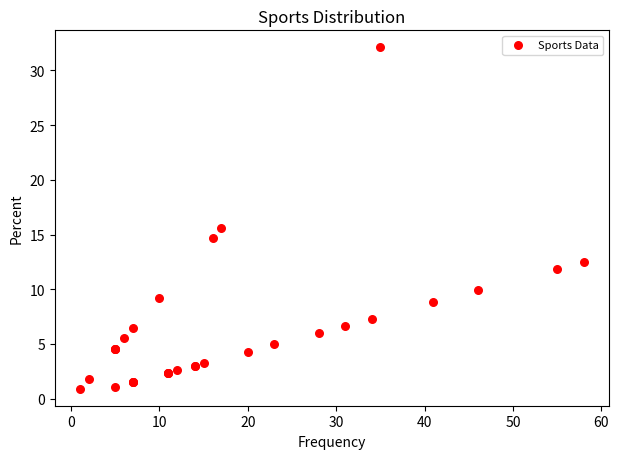

What Y value in the scatter plot is closest to 16?

15.6